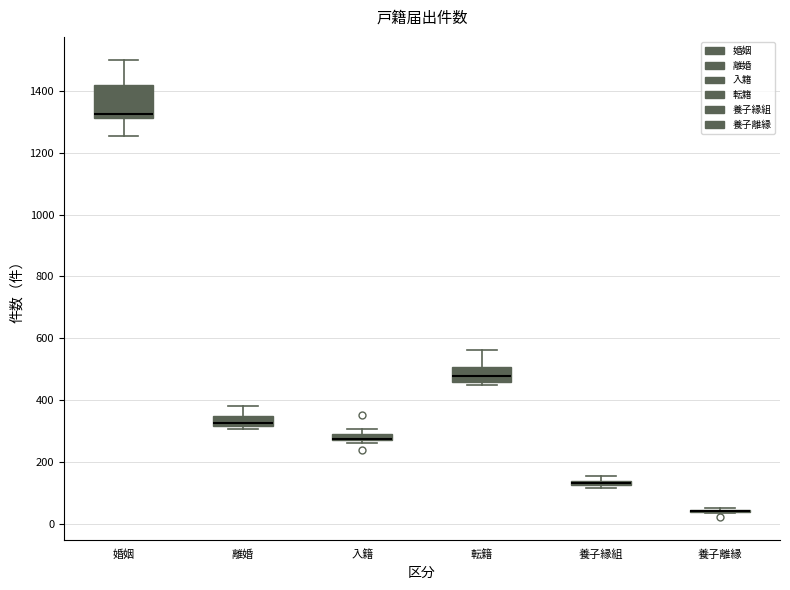

Comparing the boxes themselves (not the whiskers), which one is the tallest?

婚姻